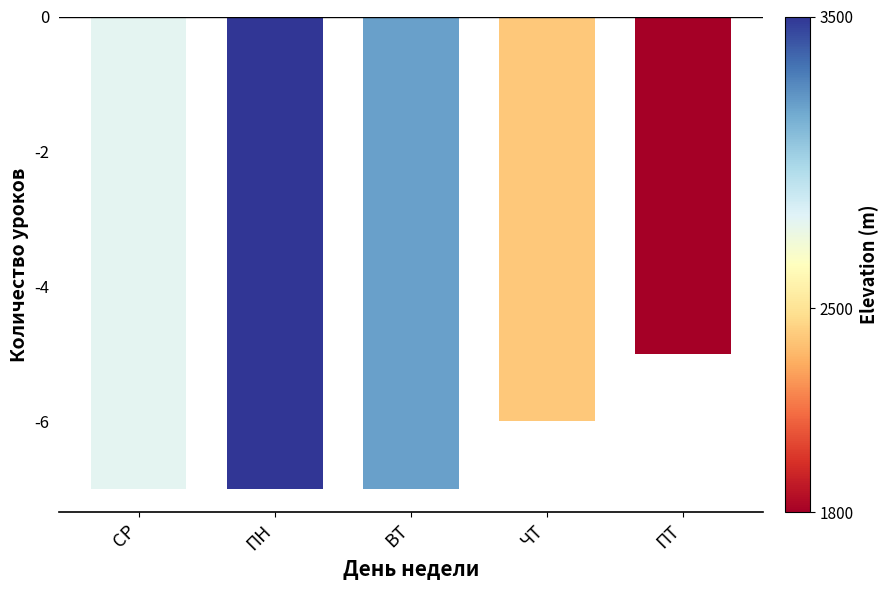

Which label corresponds to the largest value in the chart?

ПТ